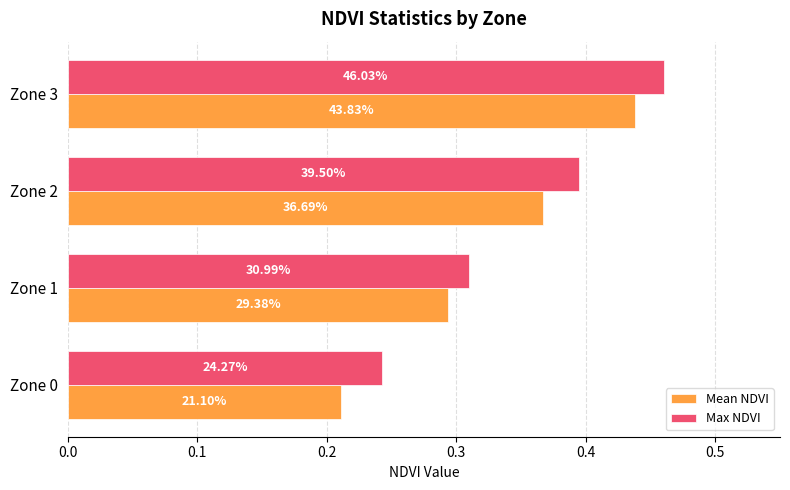

What are all the series names shown in the legend?

Mean NDVI, Max NDVI